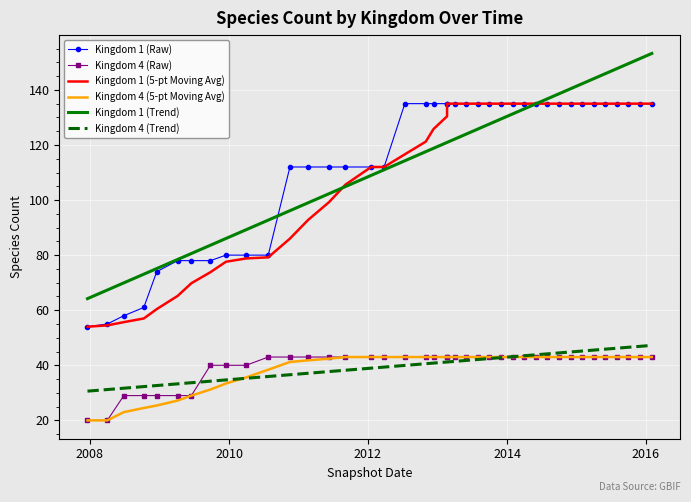

Which series has the widest spread of values?

Kingdom 1 (Trend)